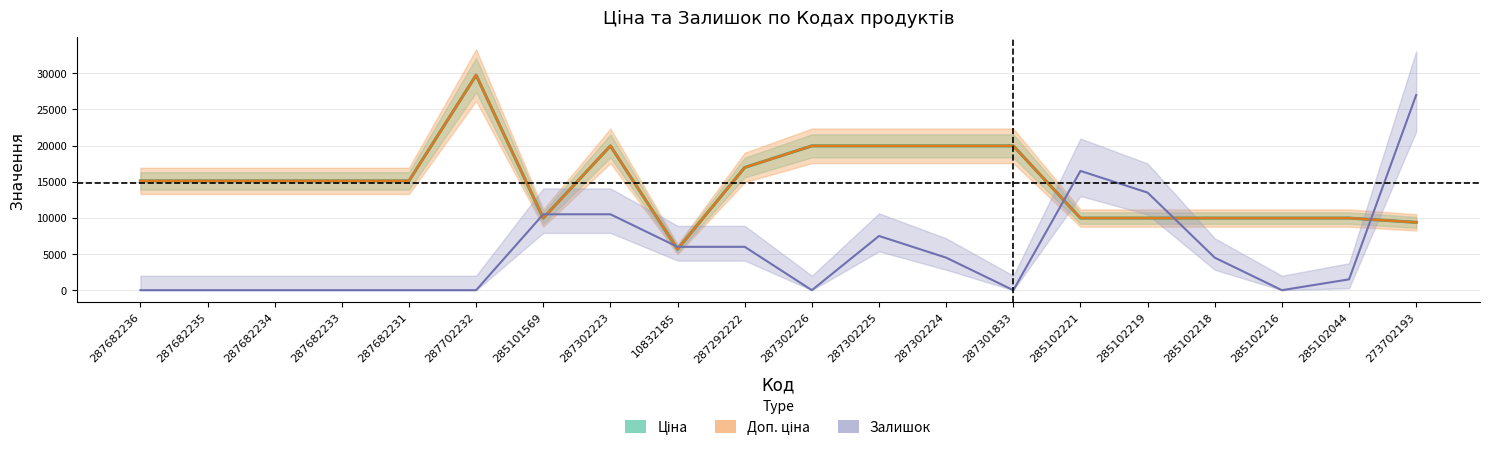

Is the value of Залишок at 285102218 greater than the value of Ціна at 287302226?

No